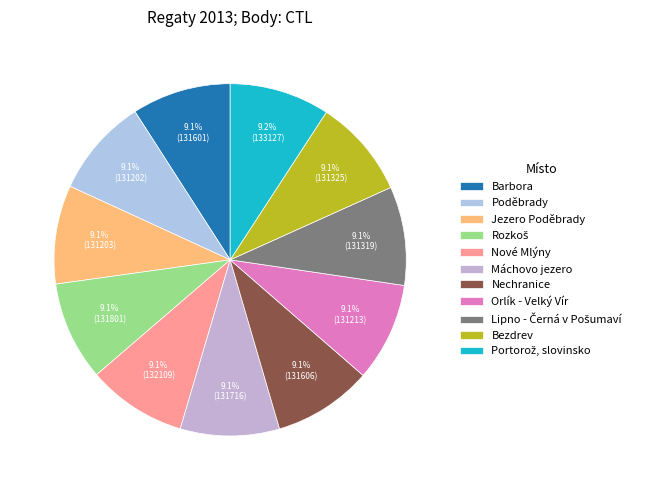

How many slices are in this pie chart?

11